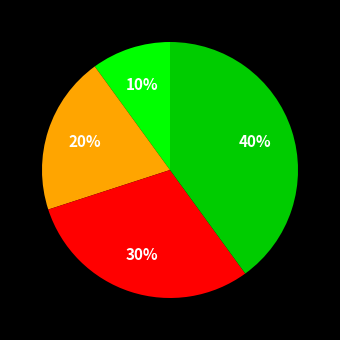

How many slices are in this pie chart?

4